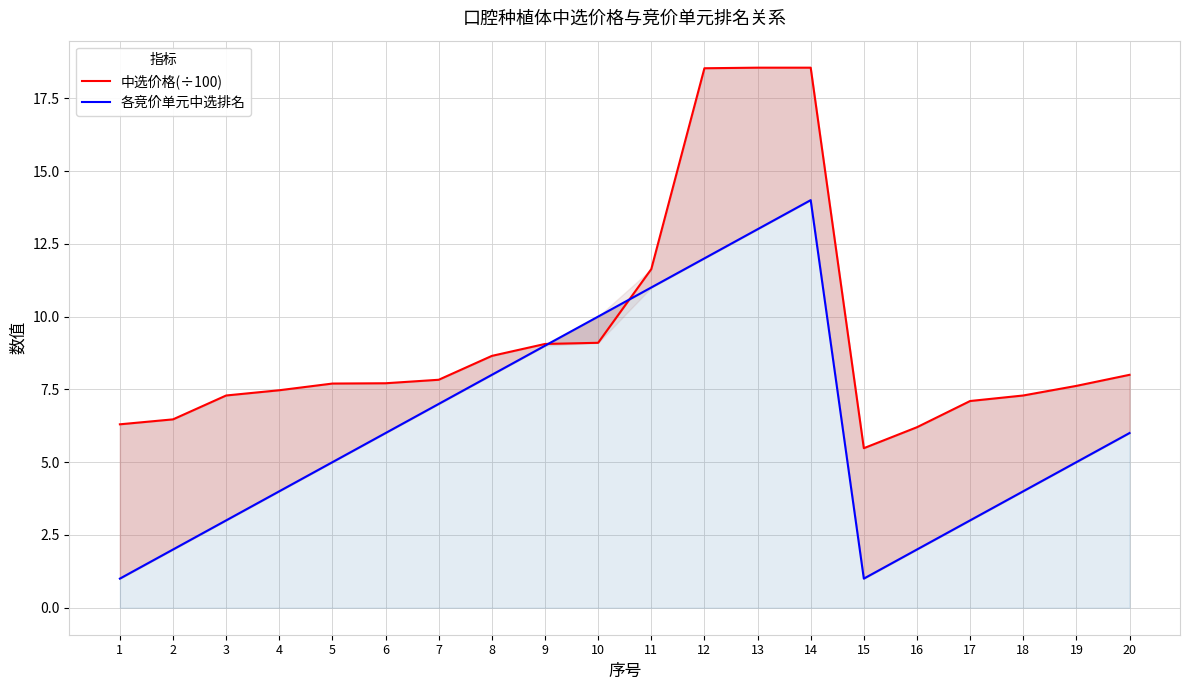

True or false: 中选价格(÷100) has a value of 7.5 at 15.

False